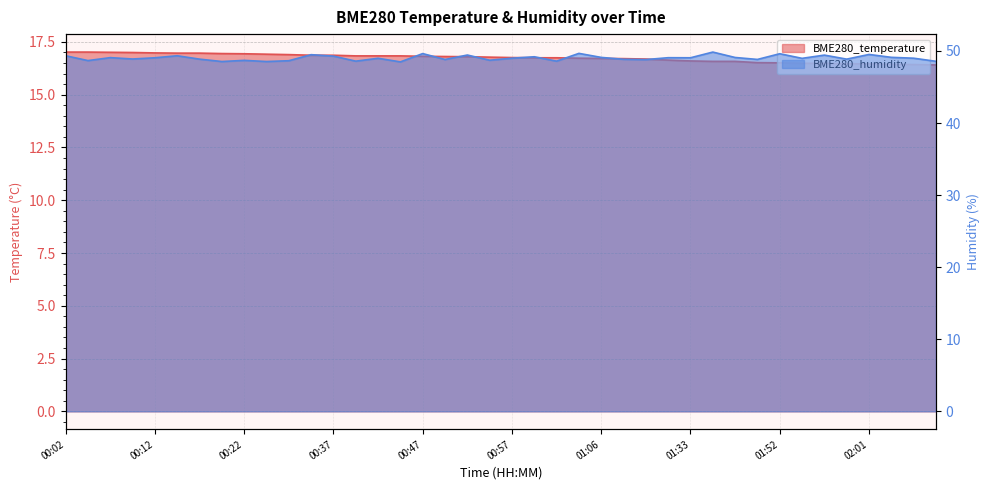

What is the difference between the maximum and minimum values in the BME280_humidity series?

1.4